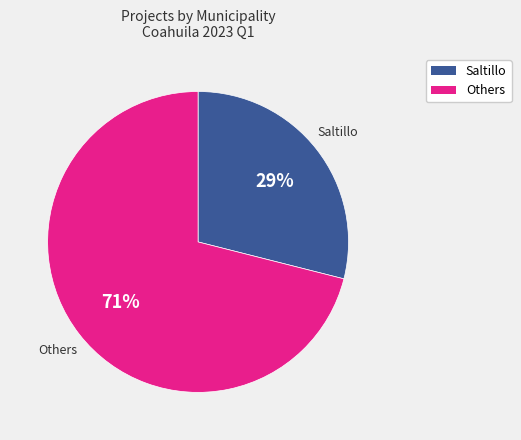

To the nearest percent, what is the difference between the largest and smallest slice percentages?

42%